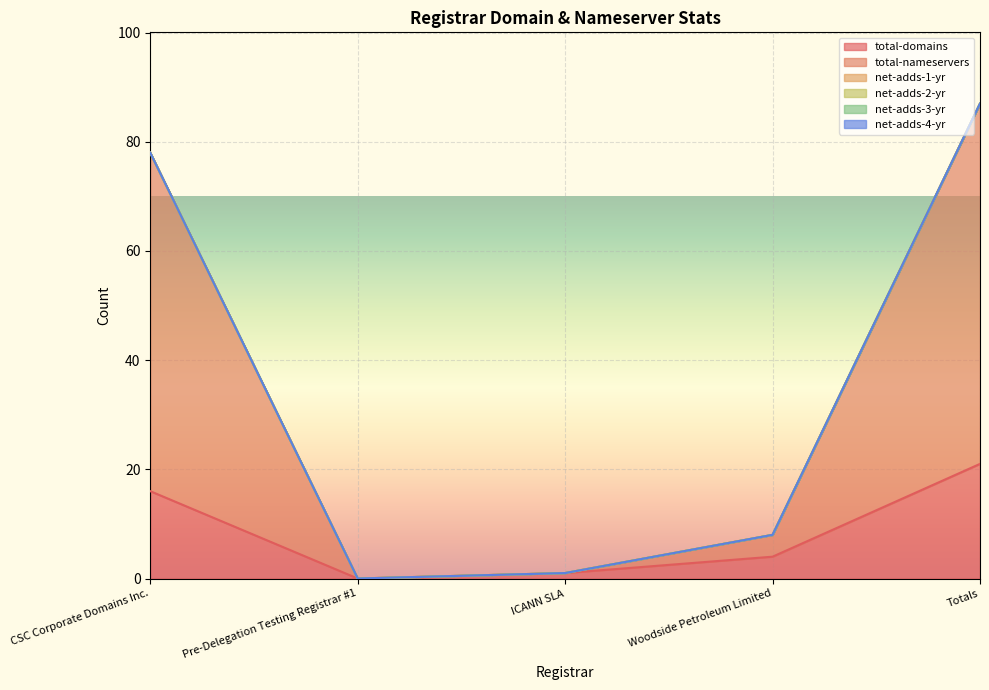

Which has a higher value, Pre-Delegation Testing Registrar #1 or CSC Corporate Domains Inc.?

CSC Corporate Domains Inc.